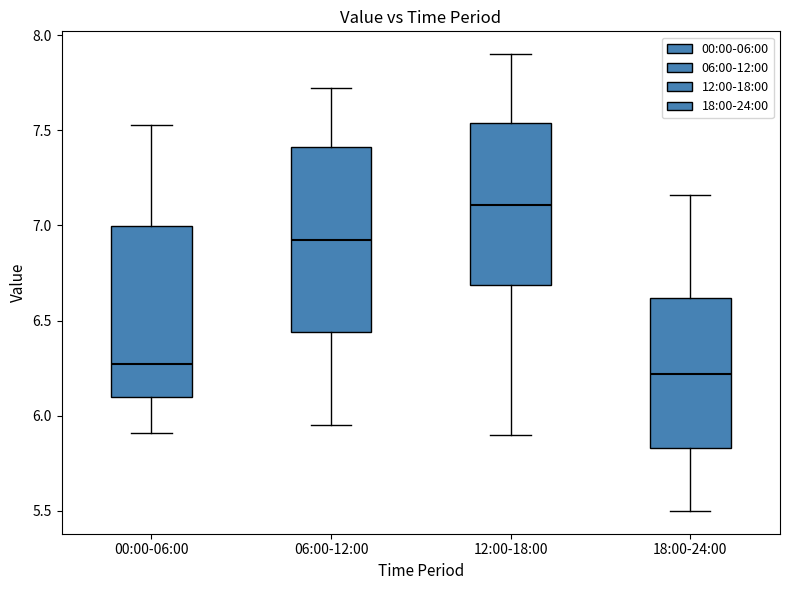

Comparing the boxes themselves (not the whiskers), which one is the tallest?

06:00-12:00